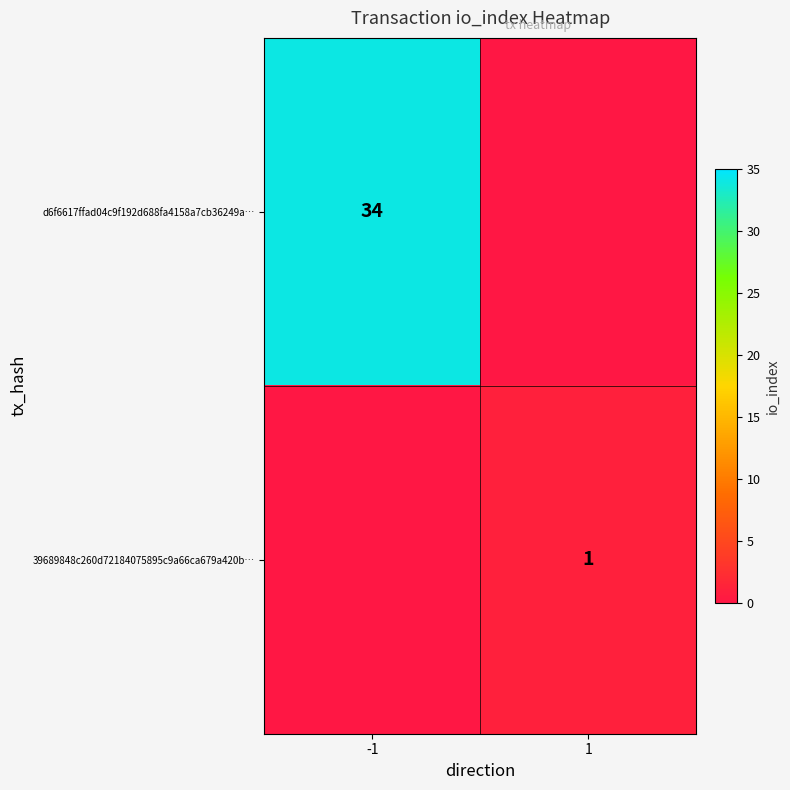

What is the maximum value shown in the chart?

34